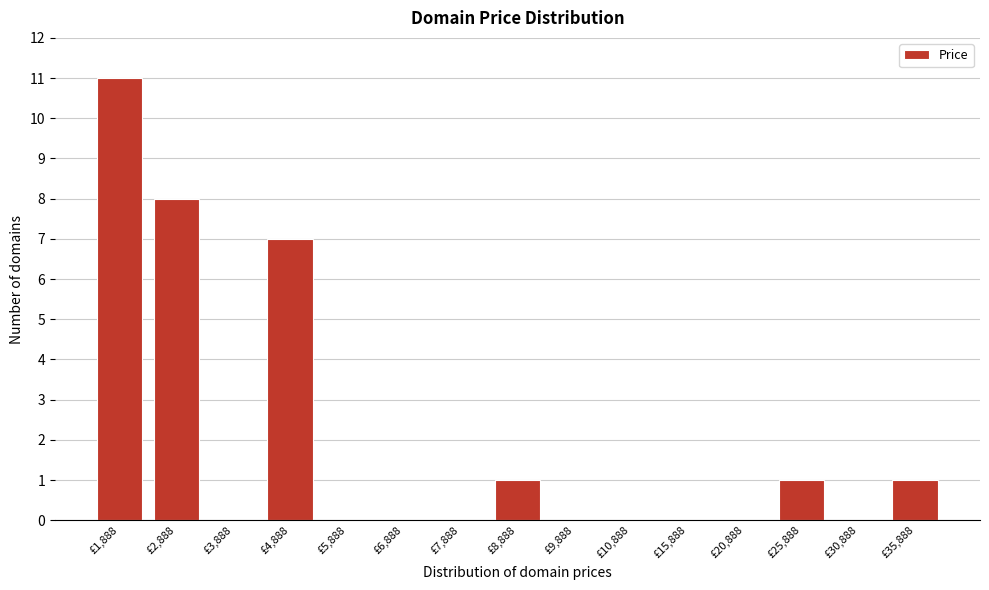

Reading left to right, what are all the values shown in this chart?

£1,888=11	£2,888=8	£3,888=0	£4,888=7	£5,888=0	£6,888=0	£7,888=0	£8,888=1	£9,888=0	£10,888=0	£15,888=0	£20,888=0	£25,888=1	£30,888=0	£35,888=1